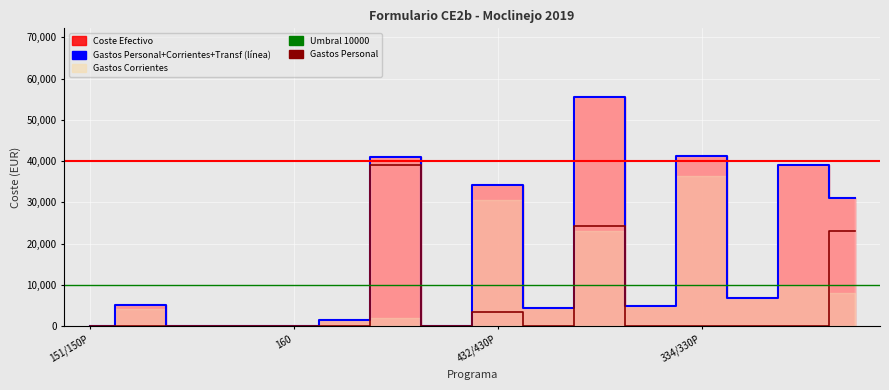

Reading left to right, transcribe all the data shown in this chart.

Gastos Personal (directa pub): 151/150P=0.0	336/330P=0.0	1521/150P=0.0	1522/150P=0.0	160=0.0	45=0.0	132/130P=38959.9	134/130P=0.0	432/430P=3451.9	311=0.0	341/340P=24178.4	337/330P=0.0	334/330P=0.0	333/330P=0.0	323/324/320P=0.0	491/492=22998.5
Coste Efectivo: 151/150P=0.0	336/330P=5074.6	1521/150P=0.0	1522/150P=0.0	160=0.0	45=1621.4	132/130P=40956.3	134/130P=0.0	432/430P=34134.7	311=4500.0	341/340P=55505.0	337/330P=4827.8	334/330P=41309.8	333/330P=6757.0	323/324/320P=38965.5	491/492=30985.0